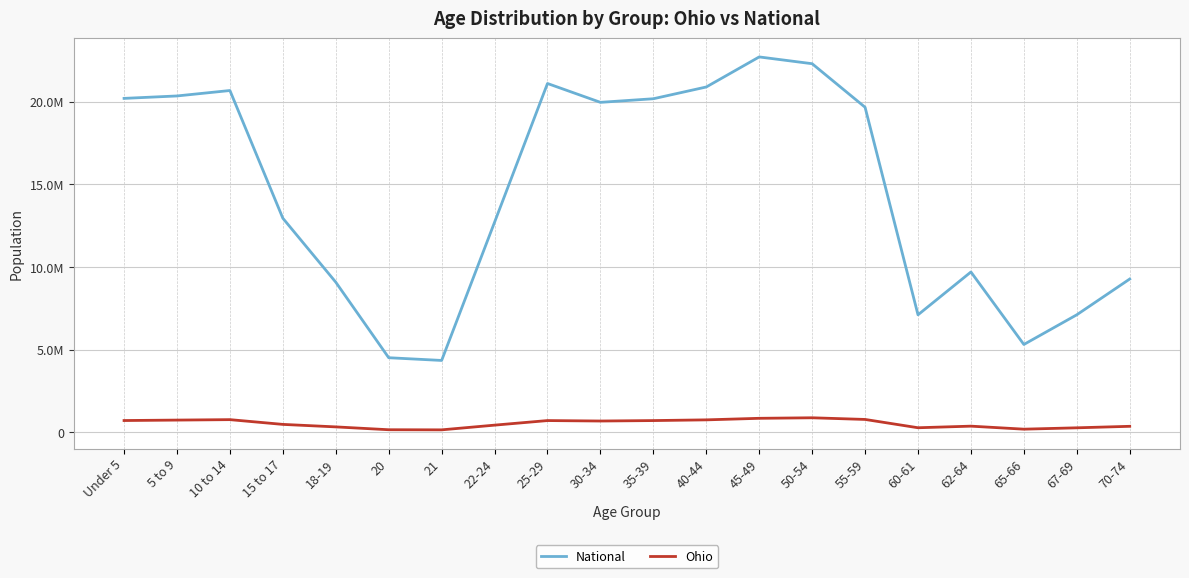

Does the chart display data point markers on the line(s)?

No